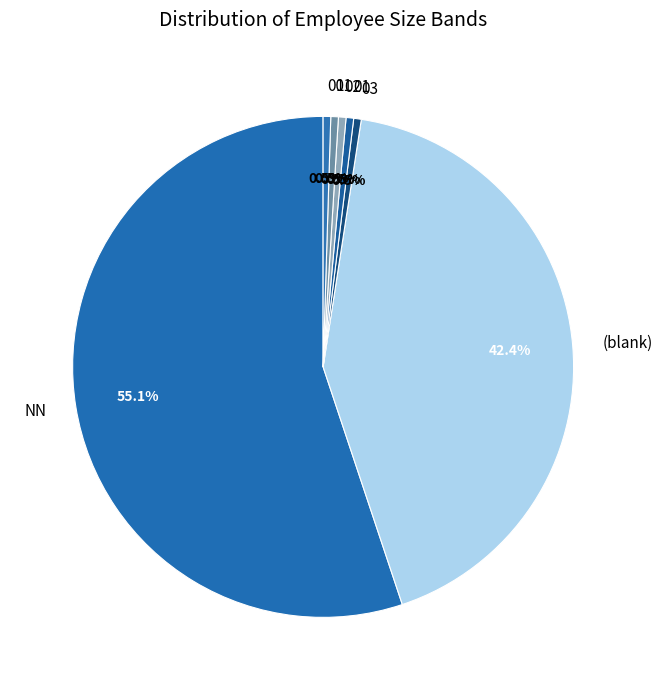

Which slice represents more than half of the pie?

NN